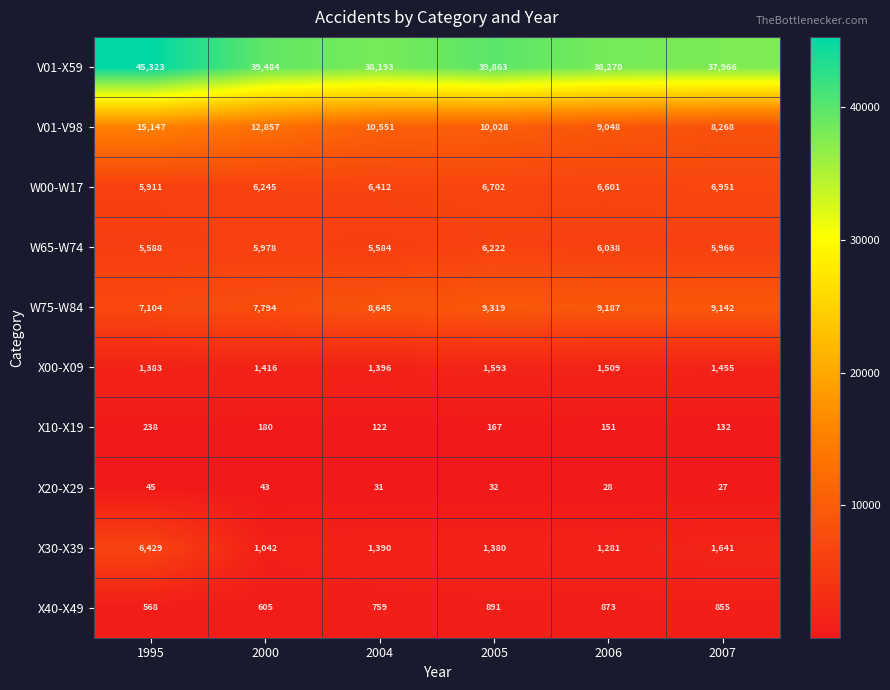

True or false: X00-X09 has a value of 1509 at 2006.

True